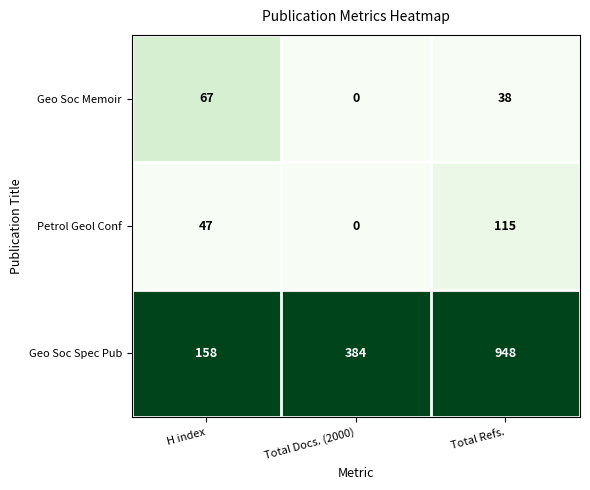

Which category has the lowest value across all series?

Total Docs. (2000)